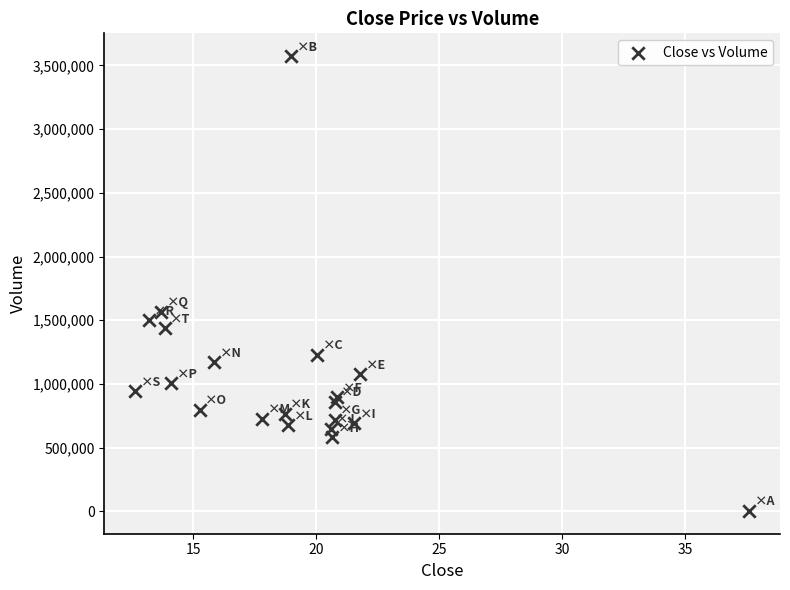

What Y value in the scatter plot is closest to 1788250?

1564700